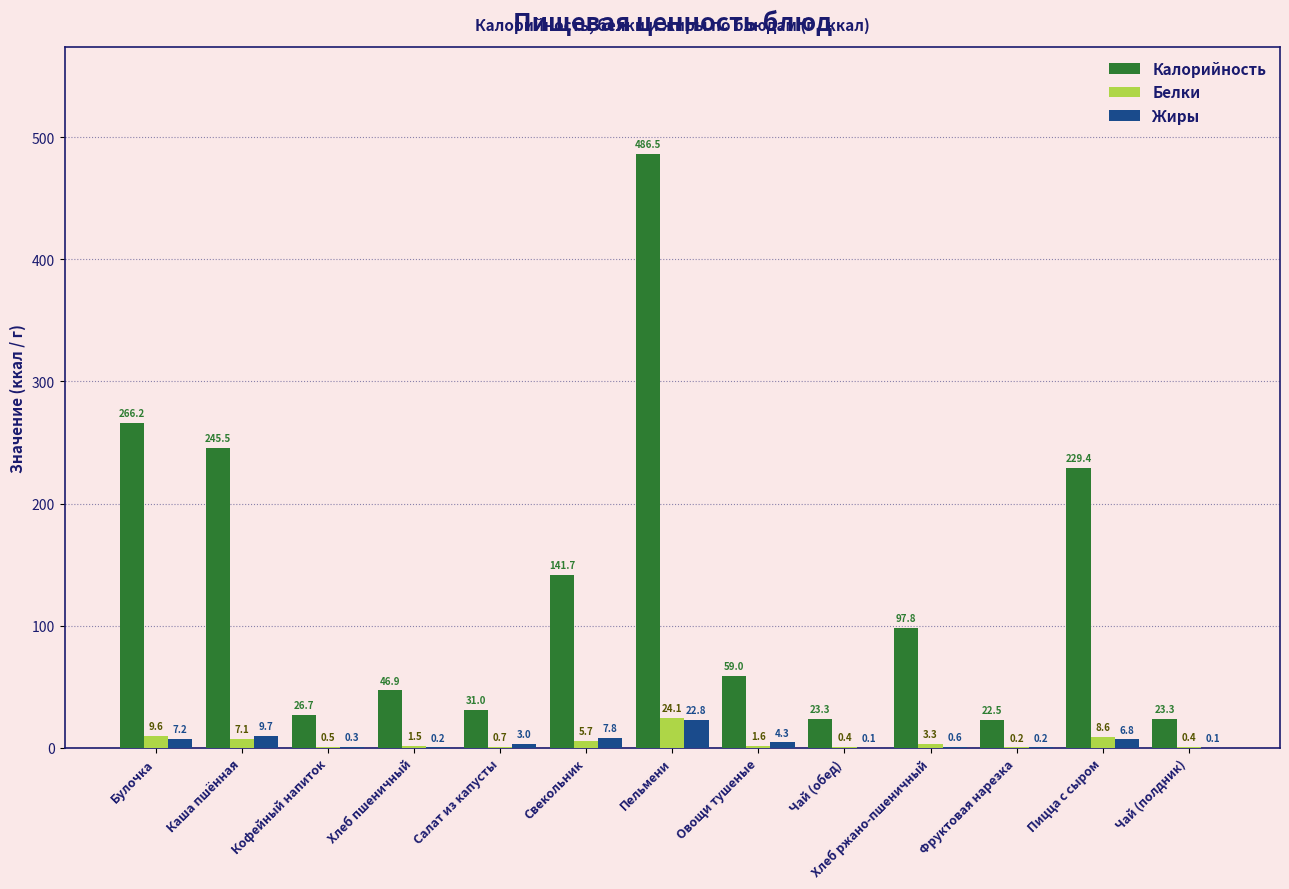

Are the bars horizontal?

No